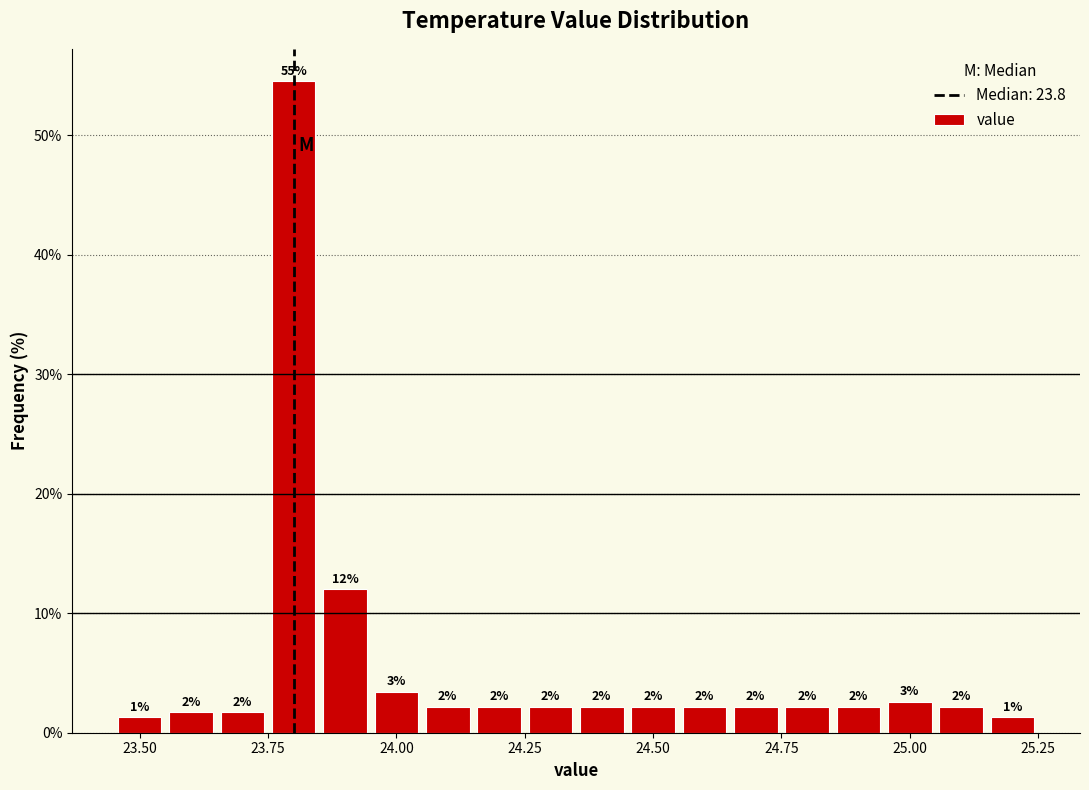

Around what value on the x-axis is the tallest bar? Give the approximate position of its centre, as read against the axis.

23.80